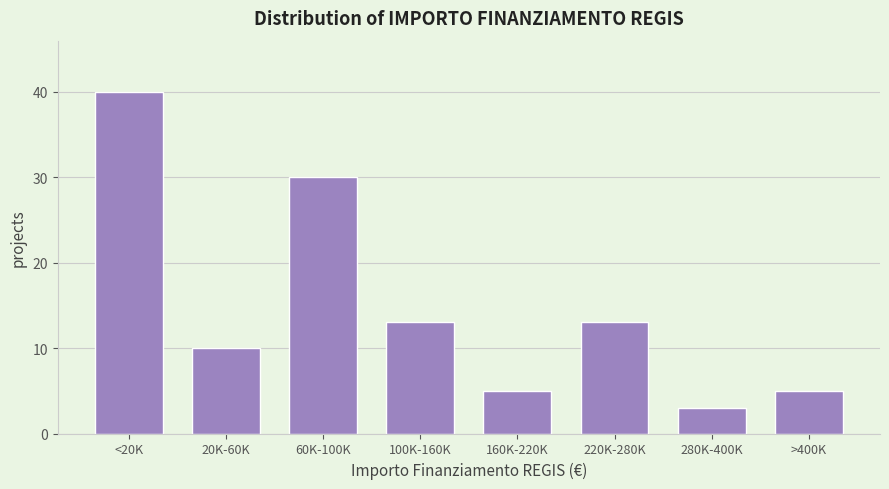

Reading left to right, what are all the values shown in this chart?

40	10	30	13	5	13	3	5